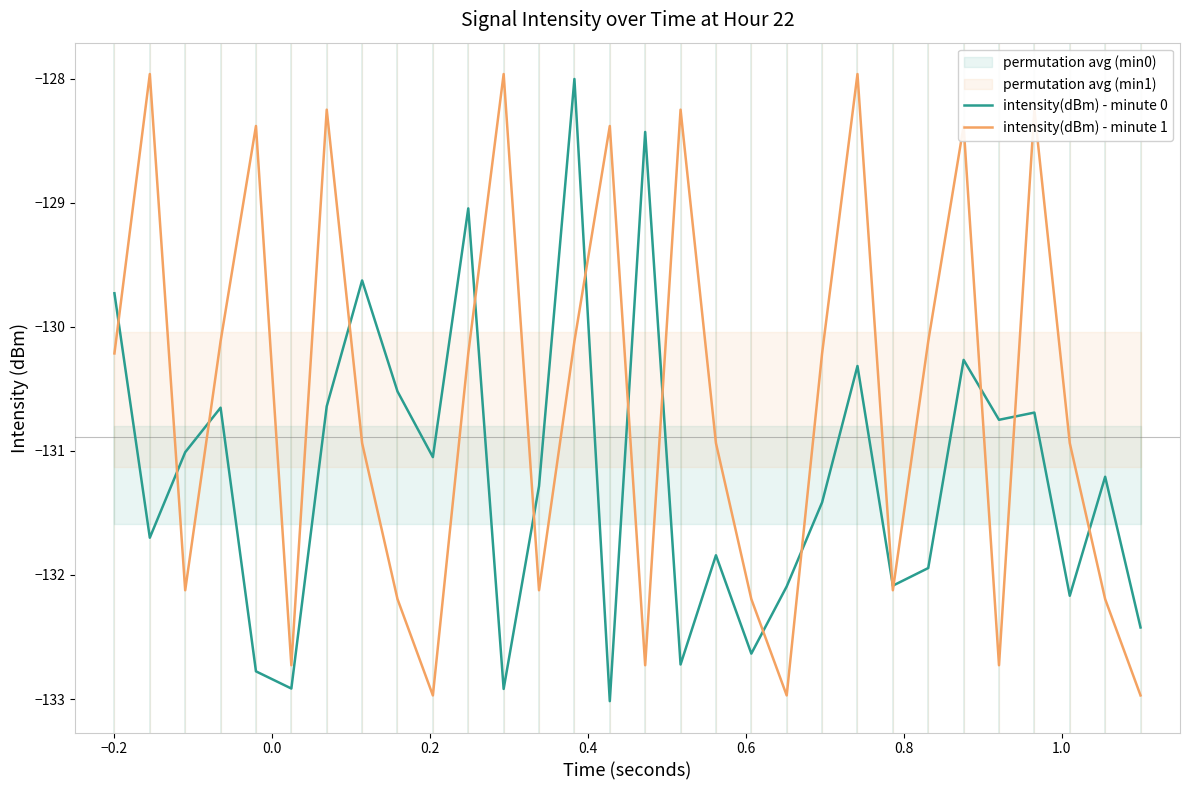

Does the chart display data point markers on the line(s)?

No